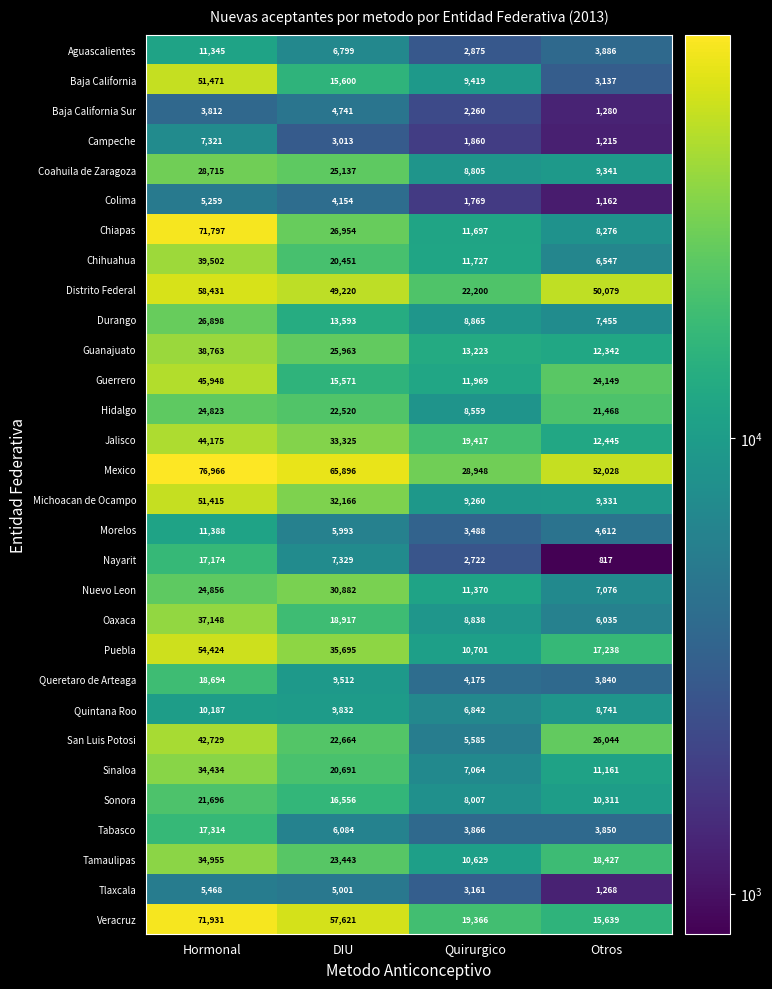

Which series has the widest spread of values?

Chiapas